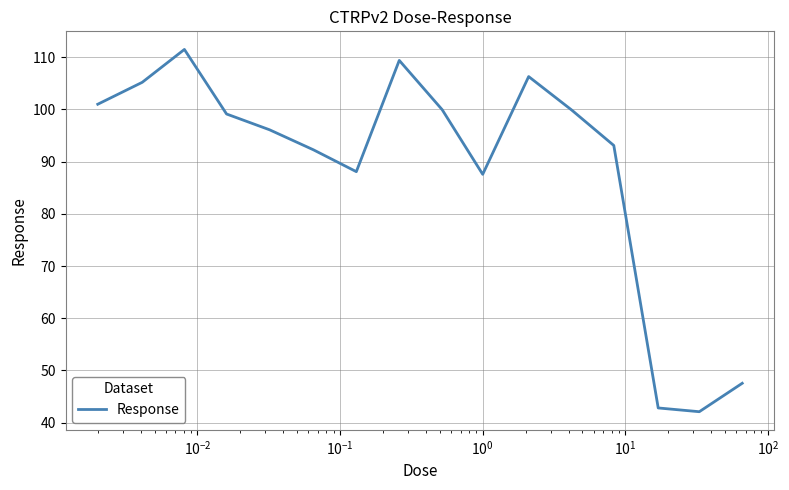

What is the smallest value displayed?

42.1